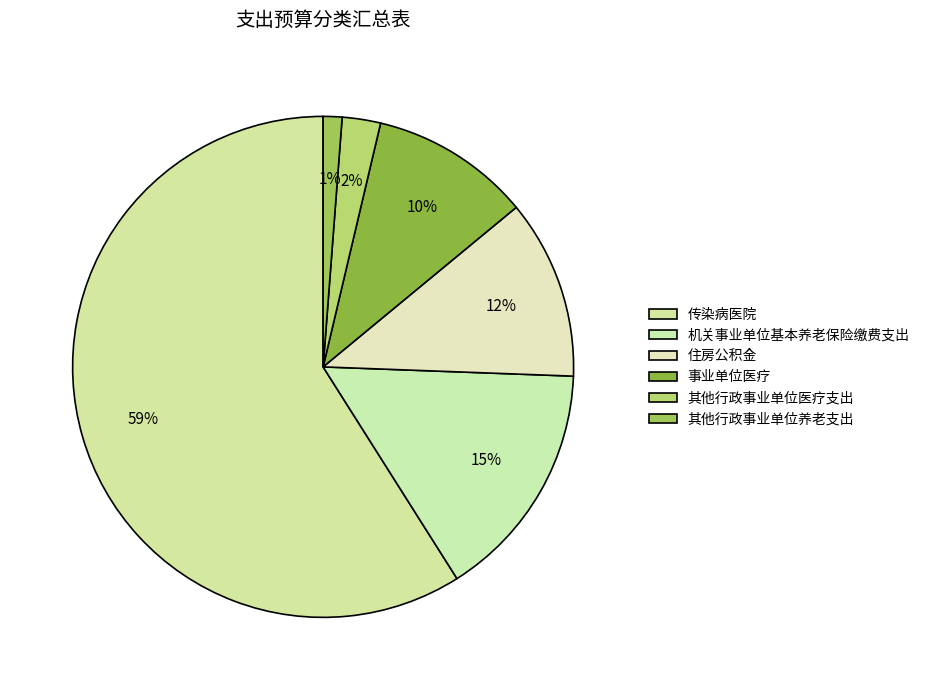

Is the sum of 机关事业单位基本养老保险缴费支出 and 住房公积金 greater than half?

No